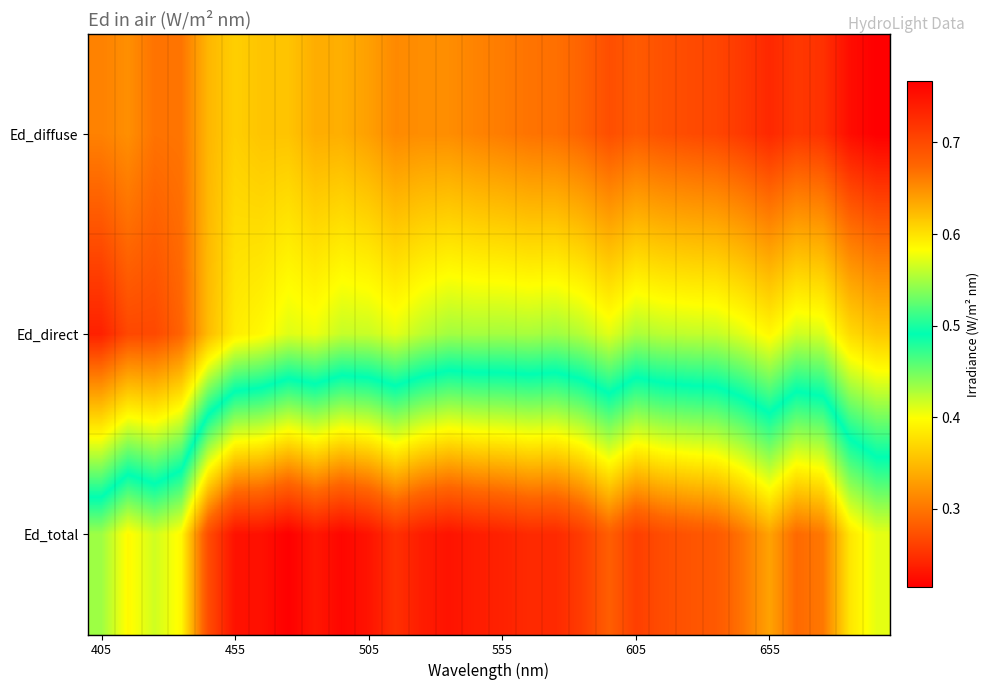

At which category is the sum across all series the highest?

7